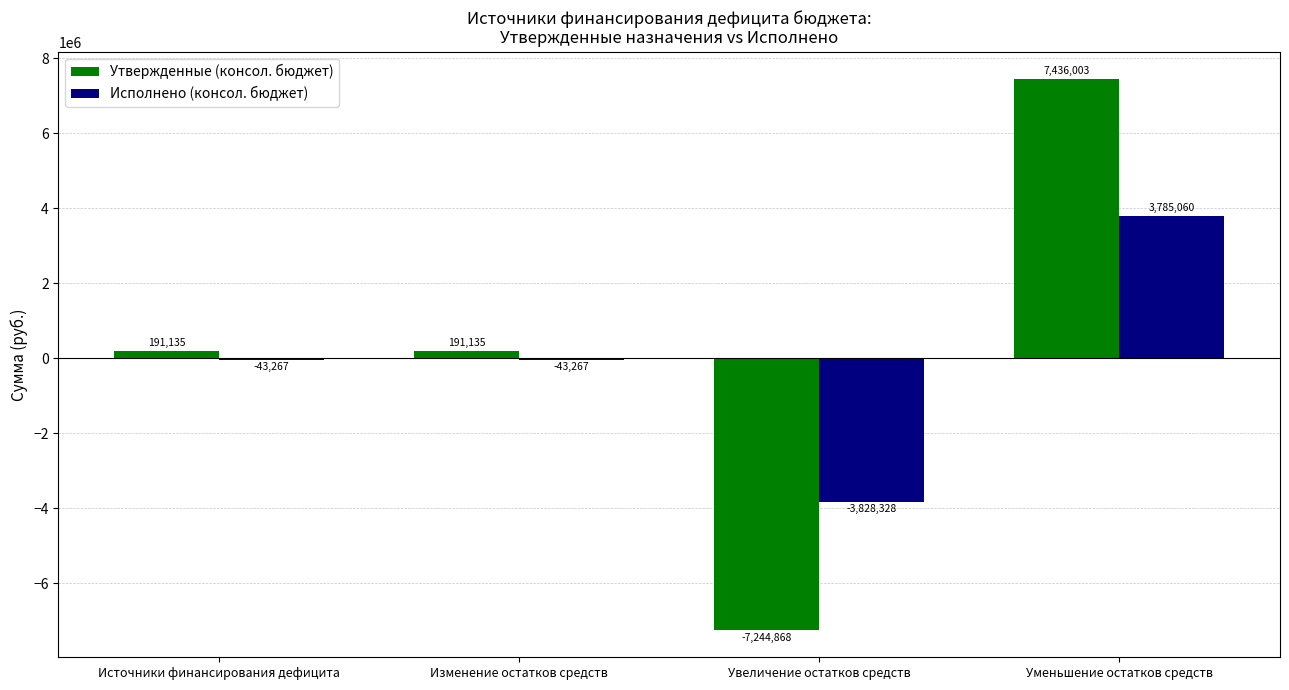

True or false: Утвержденные (консол. бюджет) has a value of 2690788.6 at Уменьшение остатков средств.

False